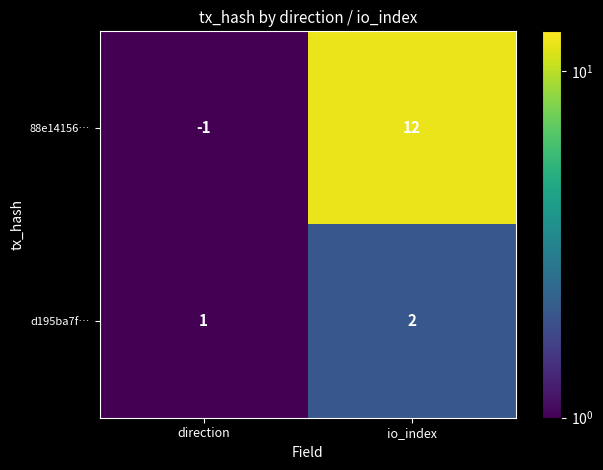

Between direction and io_index, which series saw the biggest shift?

88e14156…